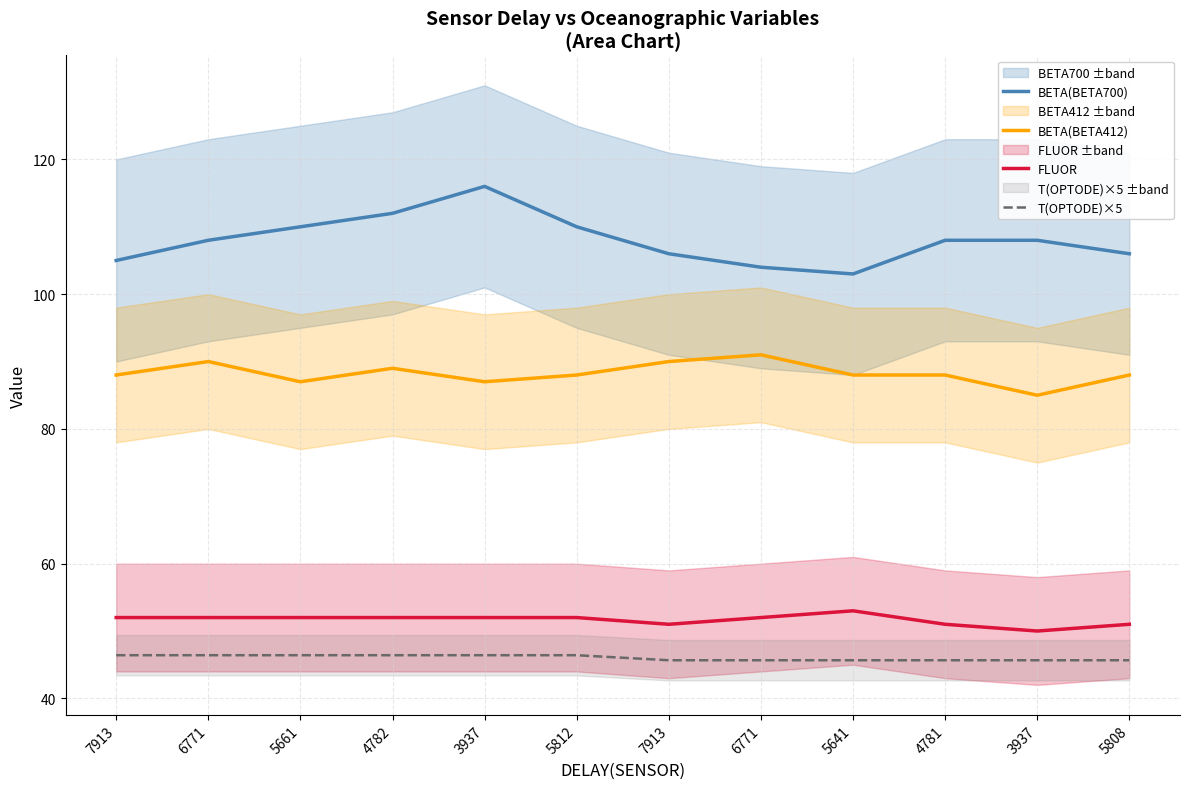

Which series has the largest total across all categories?

BETA(BETA700)